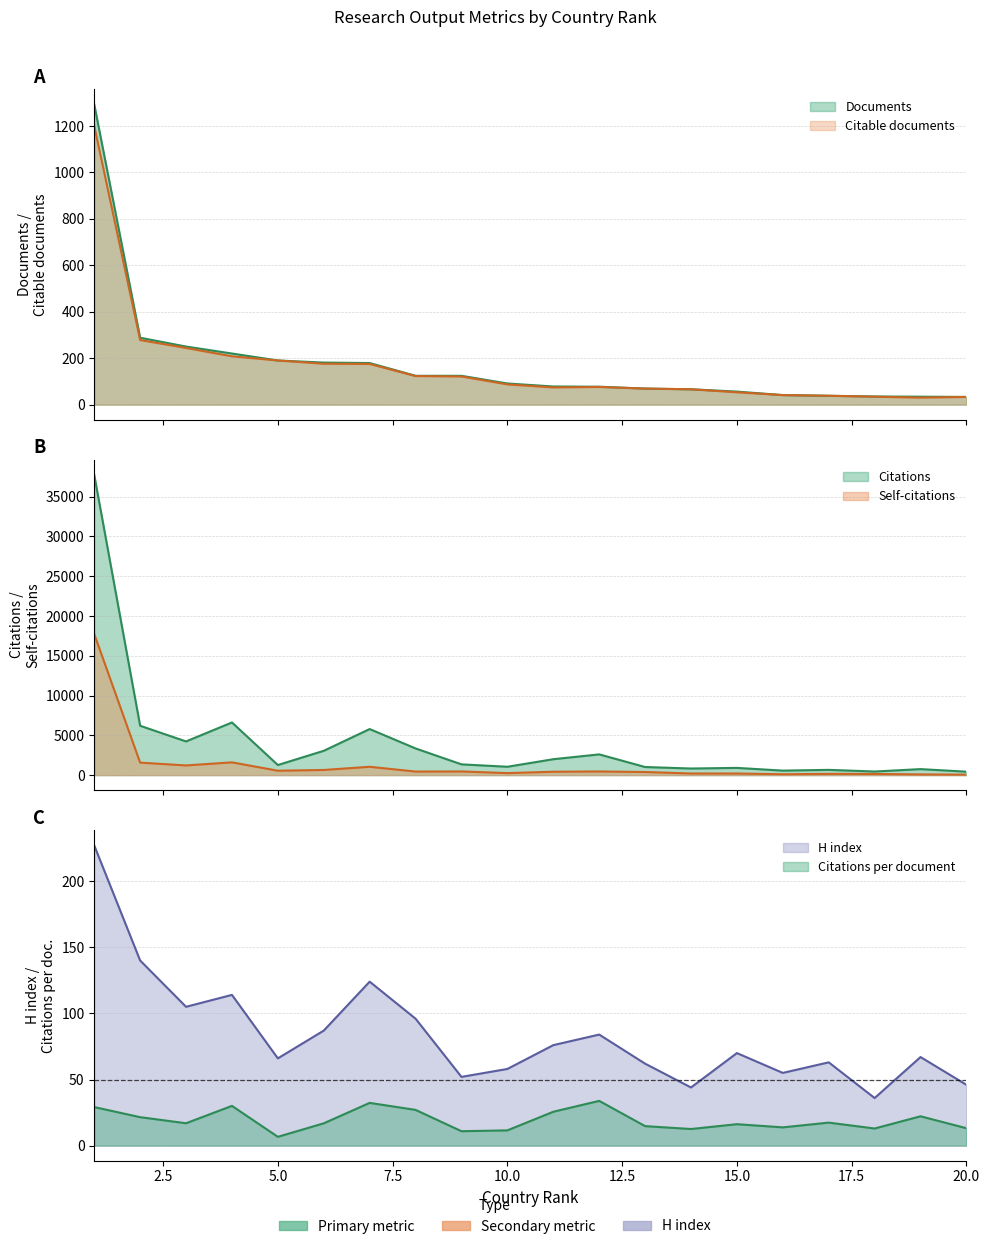

How many interior local peaks does the Citations per document series have?

6